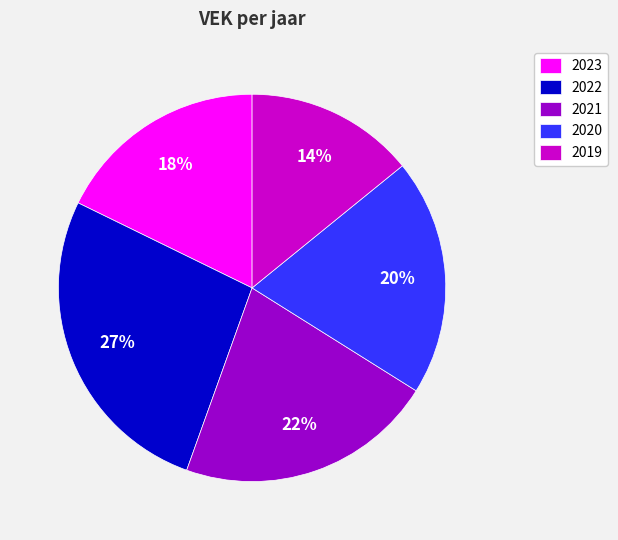

Between 2023 and 2019, which is larger?

2023